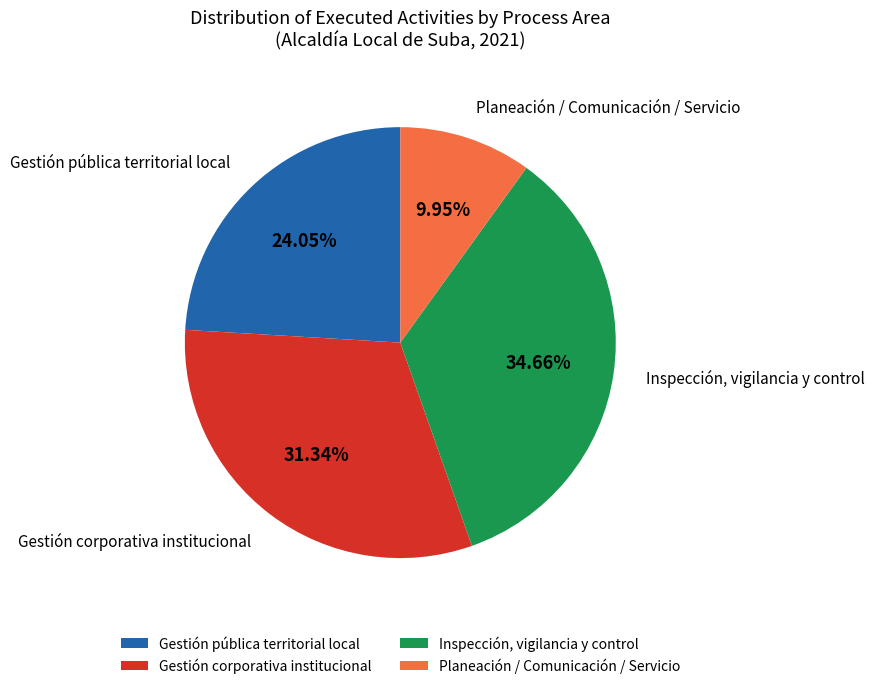

Rank the categories by value from lowest to highest.

Planeación / Comunicación / Servicio, Gestión pública territorial local, Gestión corporativa institucional, Inspección, vigilancia y control